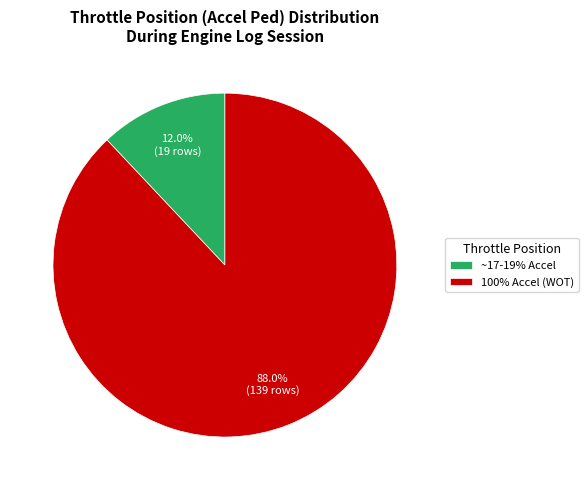

How many slices are in this pie chart?

2